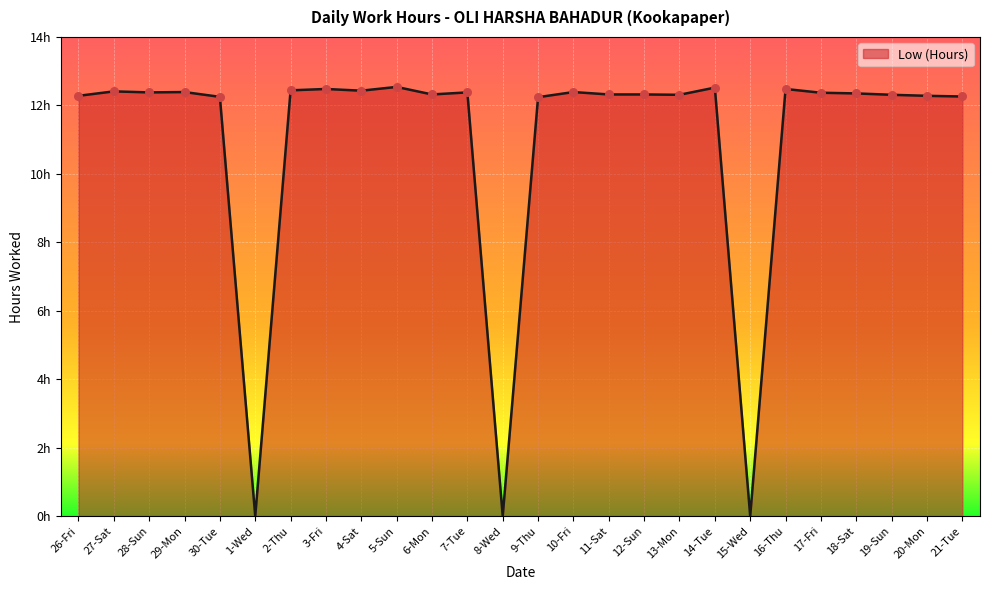

Approximately how many times larger is the value at 30-Tue compared to 17-Fri?

1.0